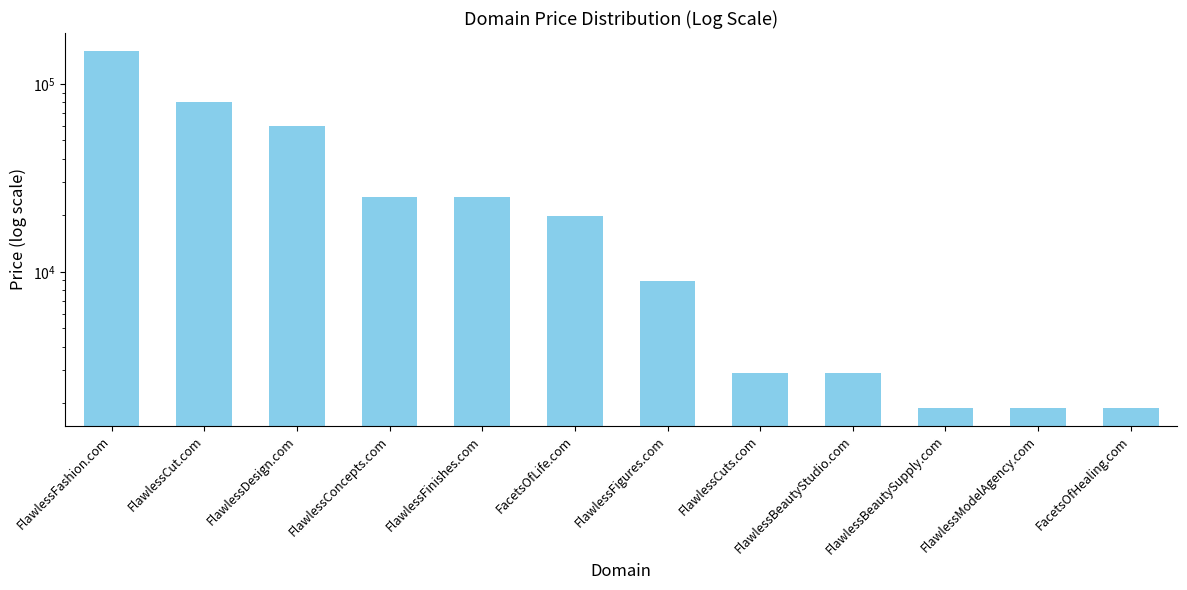

What is the change in value from FlawlessFinishes.com to FlawlessFigures.com?

-16000